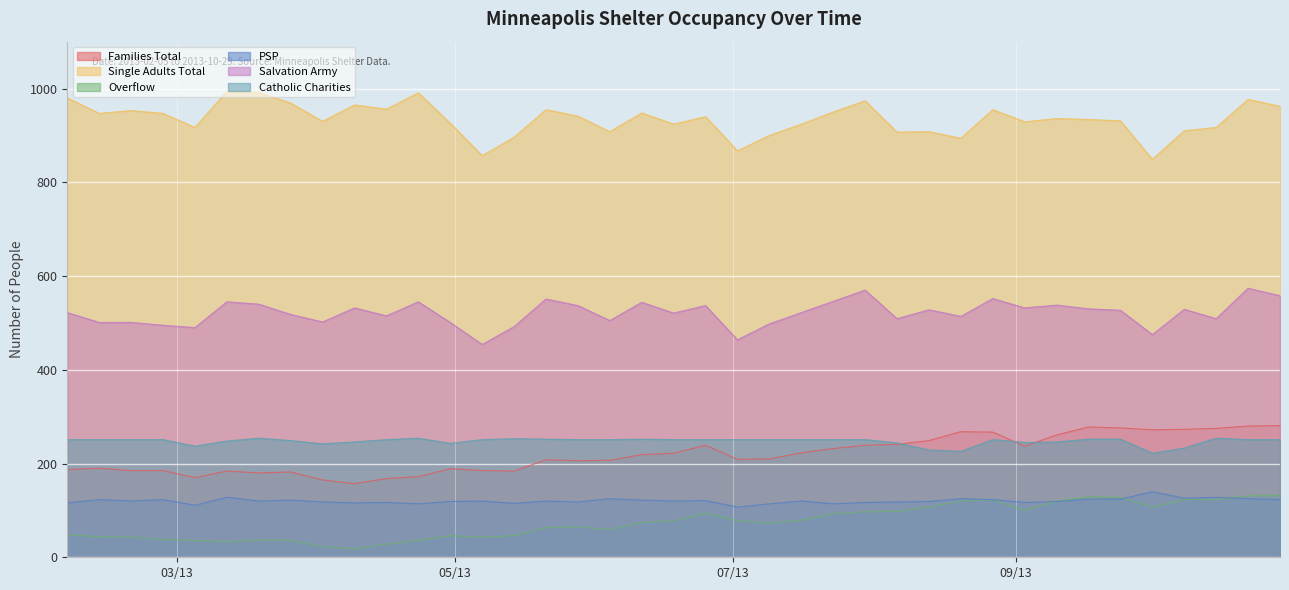

After their last crossing, which series has the higher values: Families Total or Catholic Charities?

Families Total